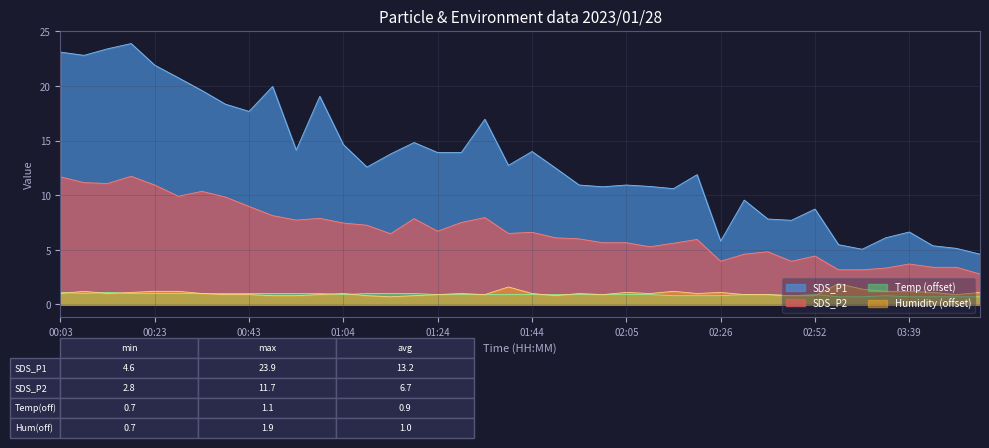

What is the total value across all series at 01:34?

26.7